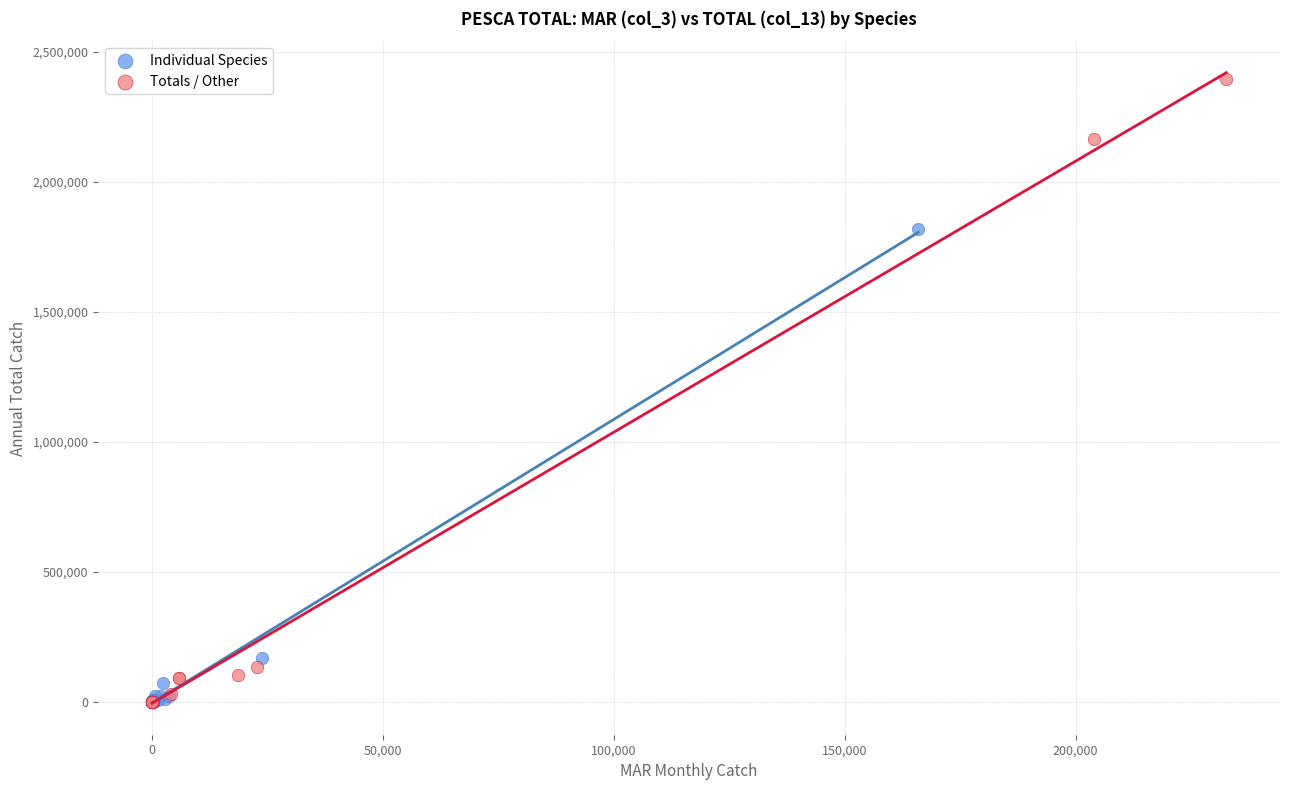

Which series contains the highest Y value?

Totals / Other